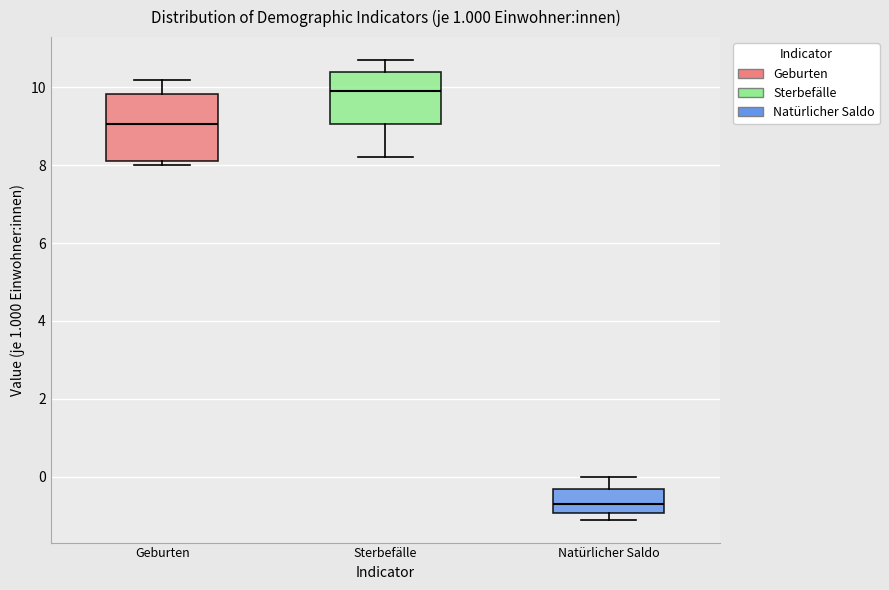

Reading left to right, transcribe this box plot: for each box, give where its median line is, the range the box spans, and where its two whiskers end, as read against the y-axis. The values are not printed on the chart, so give them approximately, as read against the axis.

Geburten: median 9.0, box 8.2 to 9.8, whiskers 8.0 to 10.2
Sterbefälle: median 10.0, box 9.0 to 10.4, whiskers 8.2 to 10.8
Natürlicher Saldo: median -0.6, box -1.0 to -0.4, whiskers -1.0 (just below the box's lower edge) to 0.0